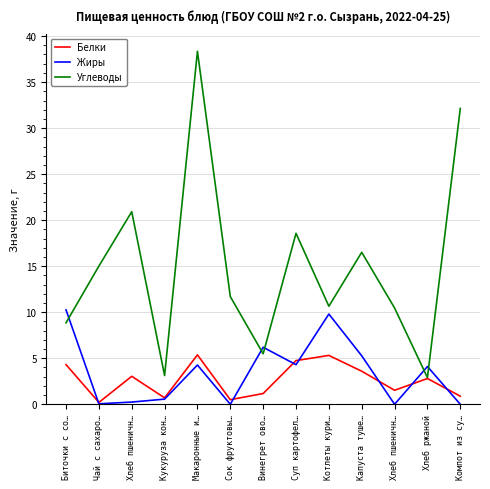

What is the value of the Белки point at the 6th from the left?

0.5